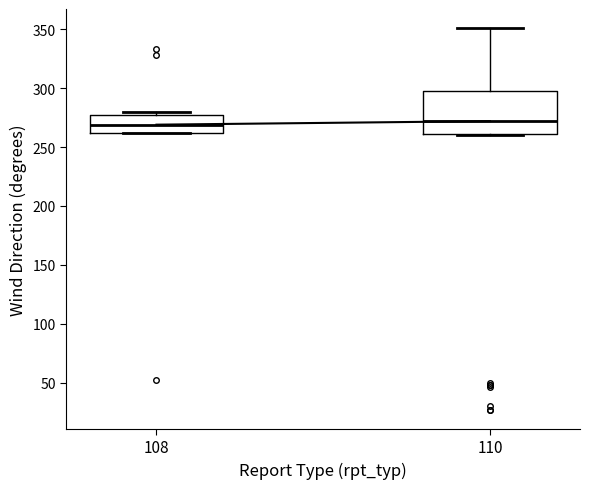

Reading left to right, transcribe this box plot: for each box, give where its median line is, the range the box spans, and where its two whiskers end, as read against the y-axis. The values are not printed on the chart, so give them approximately, as read against the axis.

108: median 270, box 260 to 280, whiskers 260 to 280 (just above the box's upper edge)
110: median 270, box 260 to 300, whiskers 260 to 350